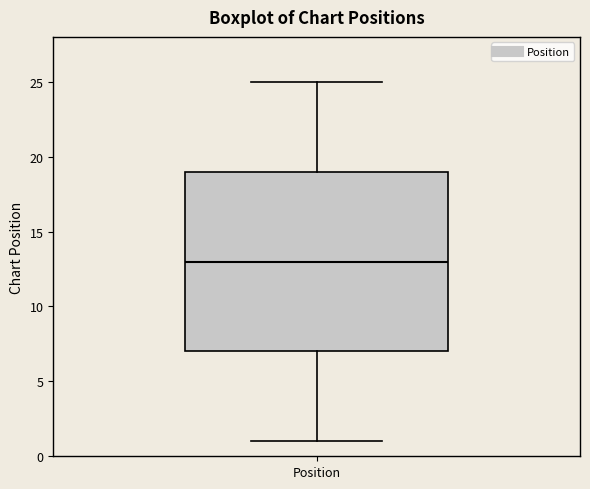

Where does the lower whisker of the box for Position end on the y-axis? The values are not printed on the chart, so give them approximately, as read against the axis.

1